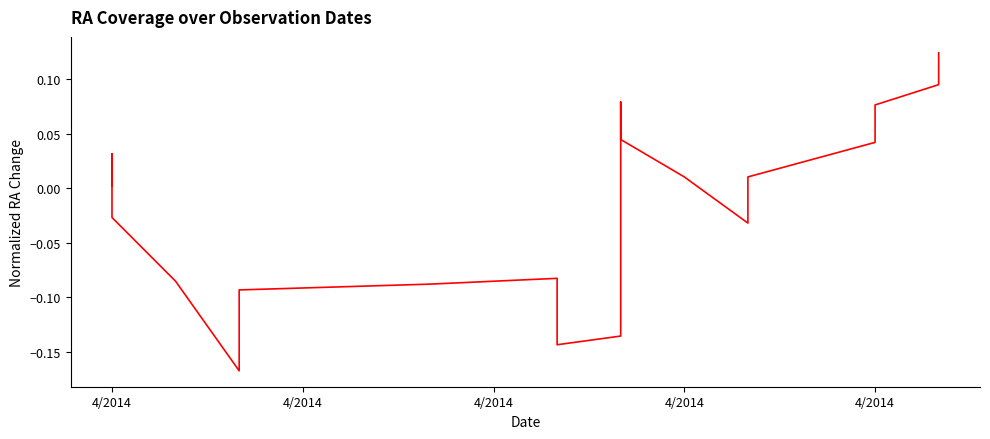

What is the maximum value shown in the chart?

0.1